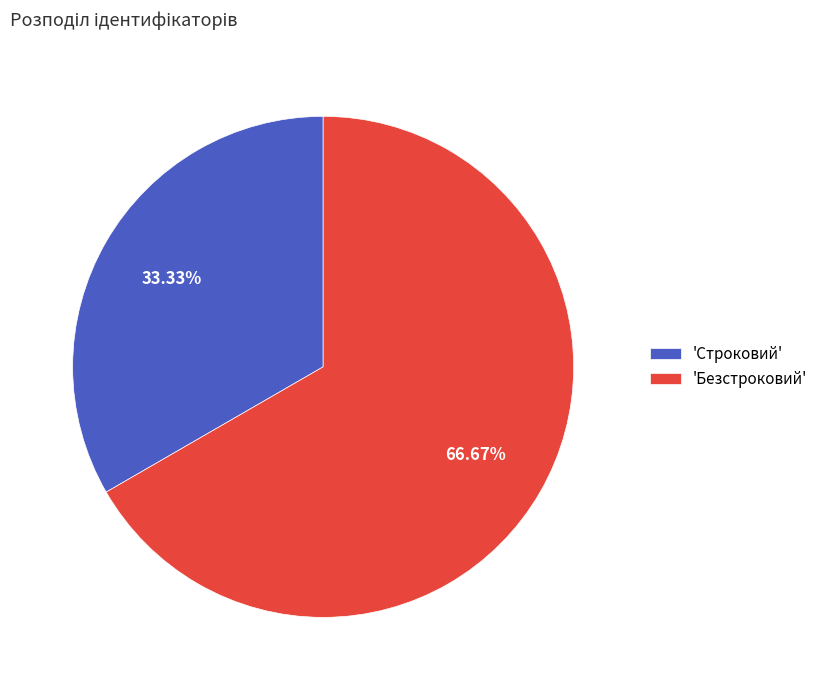

Rank the categories by value from highest to lowest.

'Безстроковий', 'Строковий'